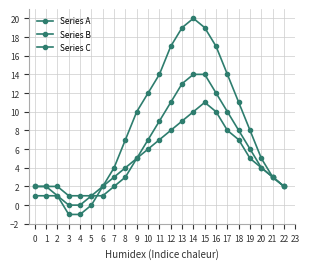

How many Series C values are between 2 and 8?

16